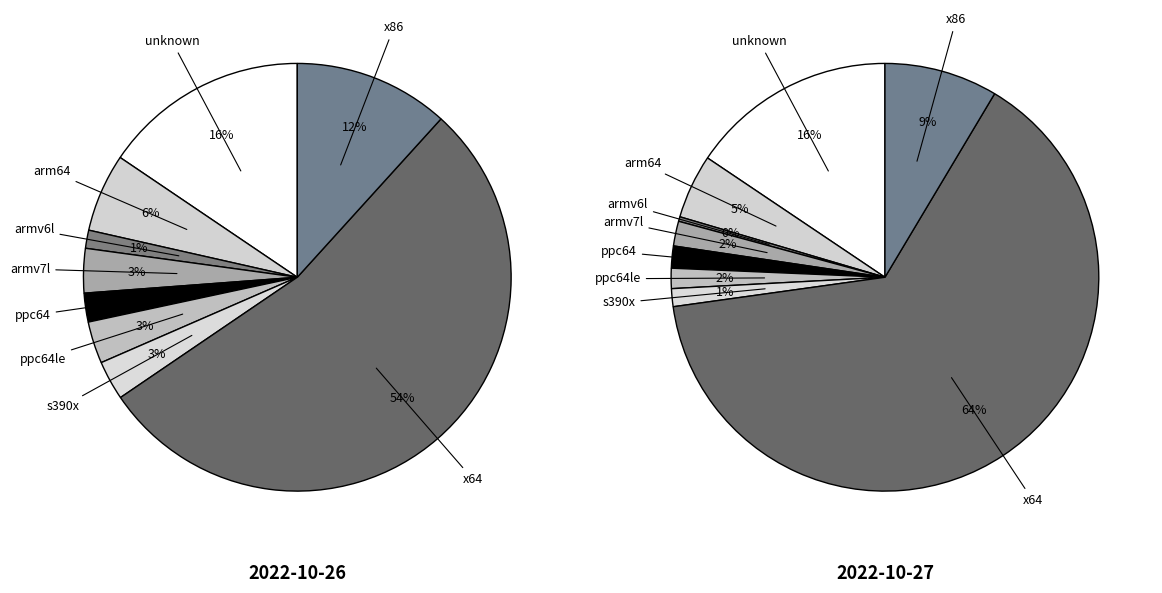

Which has a higher value, armv6l or ppc64le?

ppc64le